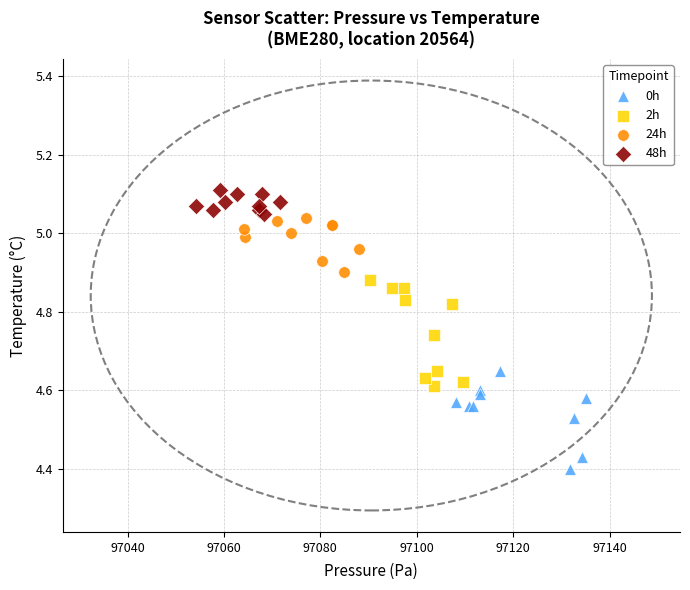

Which series contains the lowest Y value?

0h